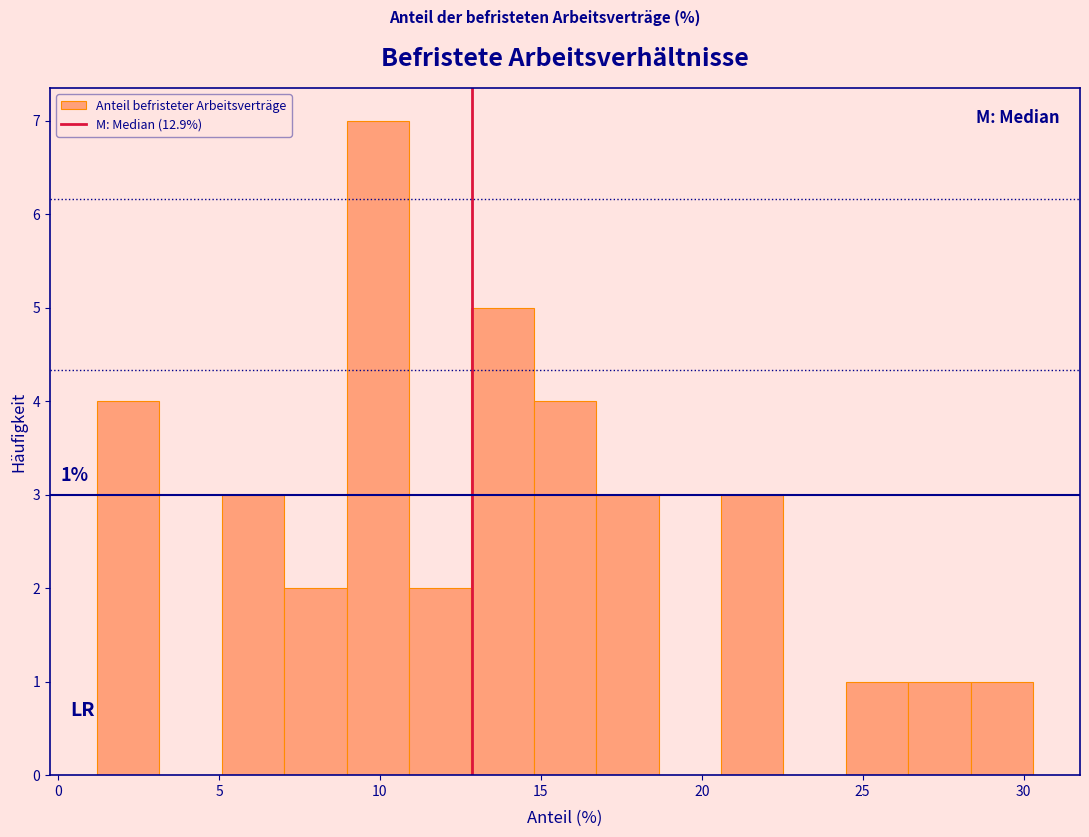

Read against the x-axis, roughly where is the centre of the tallest bar?

10.0